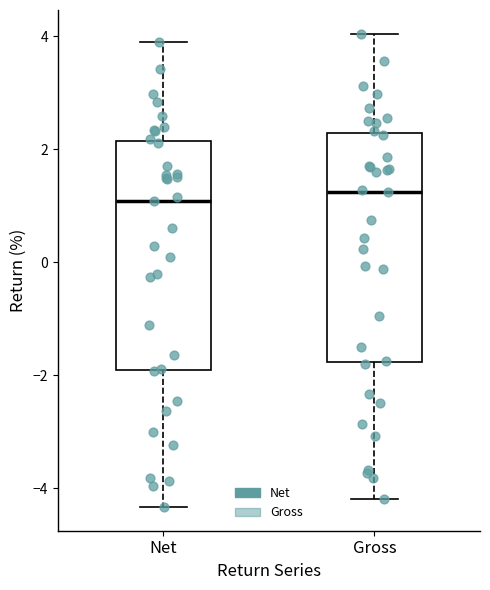

Reading left to right, read every box against the y-axis: the position of its median line, the range the box covers, and the ends of its whiskers. The values are not printed on the chart, so give them approximately, as read against the axis.

Net: median 1.0, box -2.0 to 2.2, whiskers -4.4 to 4.0
Gross: median 1.2, box -1.8 to 2.2, whiskers -4.2 to 4.0